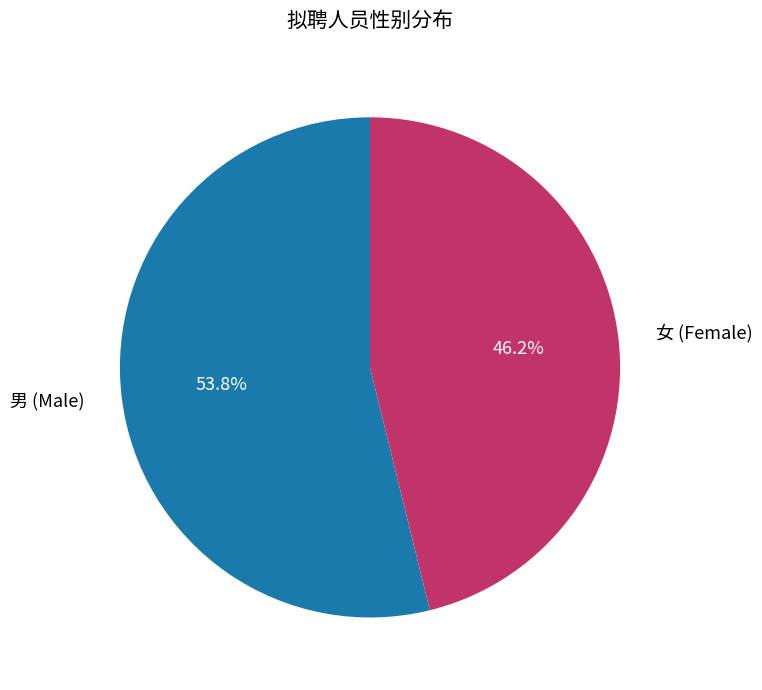

What is the ratio of the value at 女 to the value at 男?

0.9